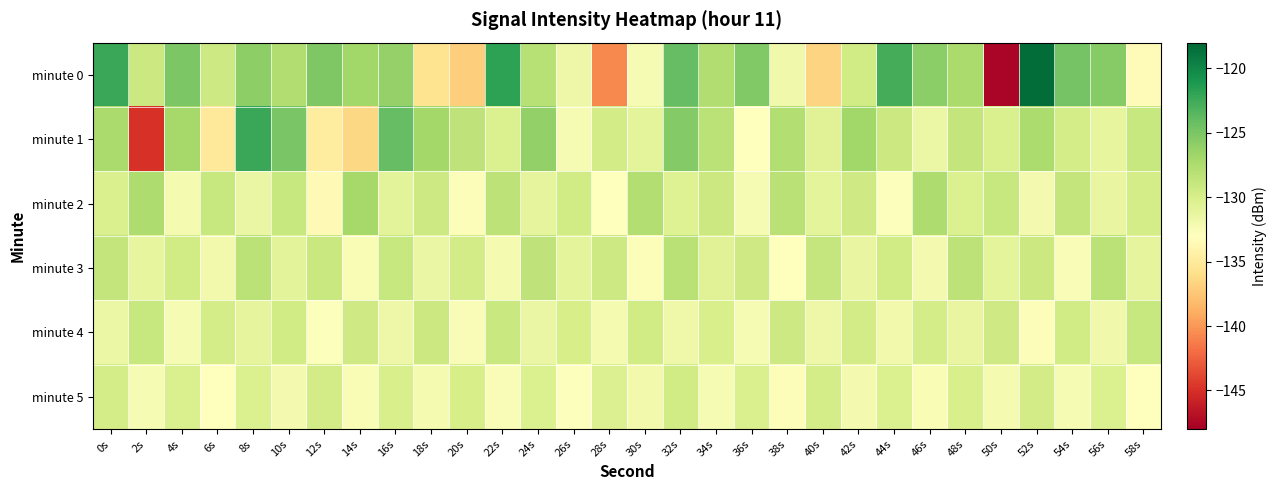

List the series in order of their peak value, highest first.

minute 0, minute 1, minute 2, minute 3, minute 4, minute 5